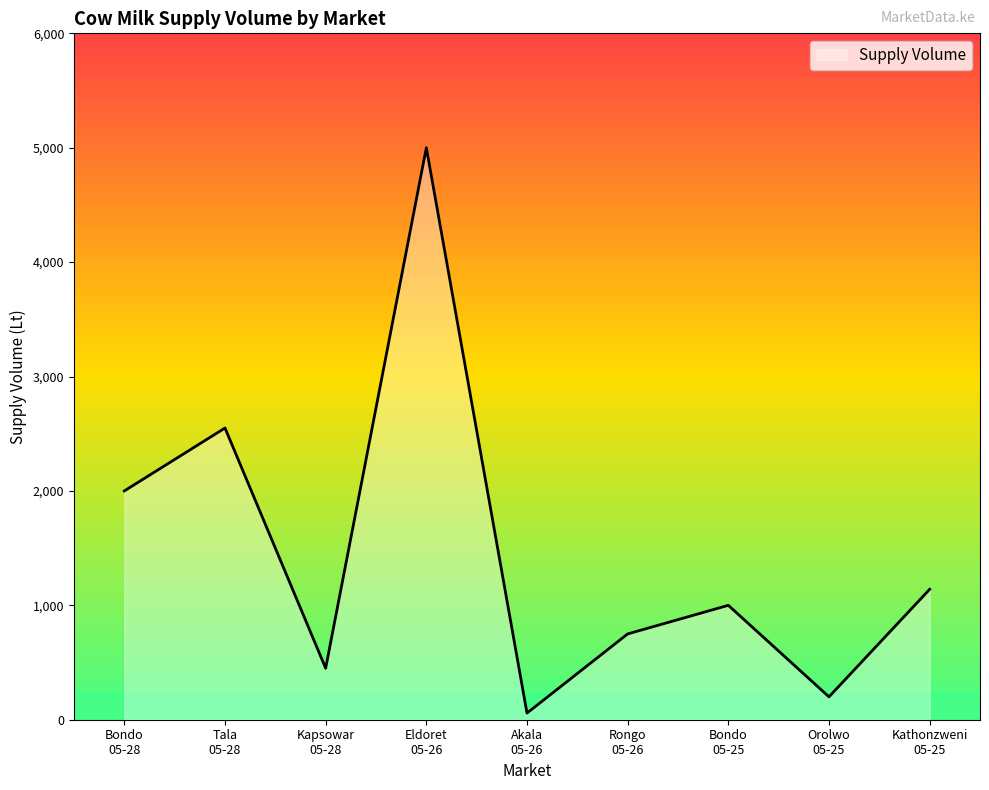

True or false: the data has more than 1 interior local peaks.

True